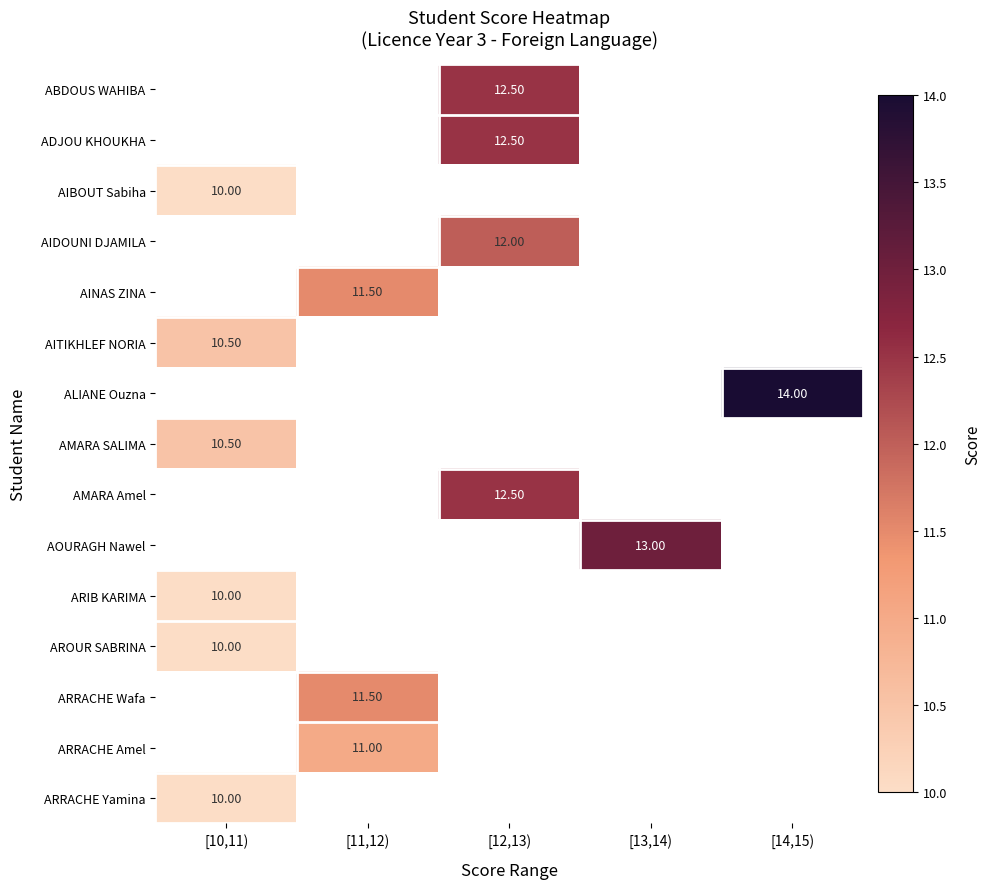

What is the highest value of the ARRACHE Yamina series?

10.0